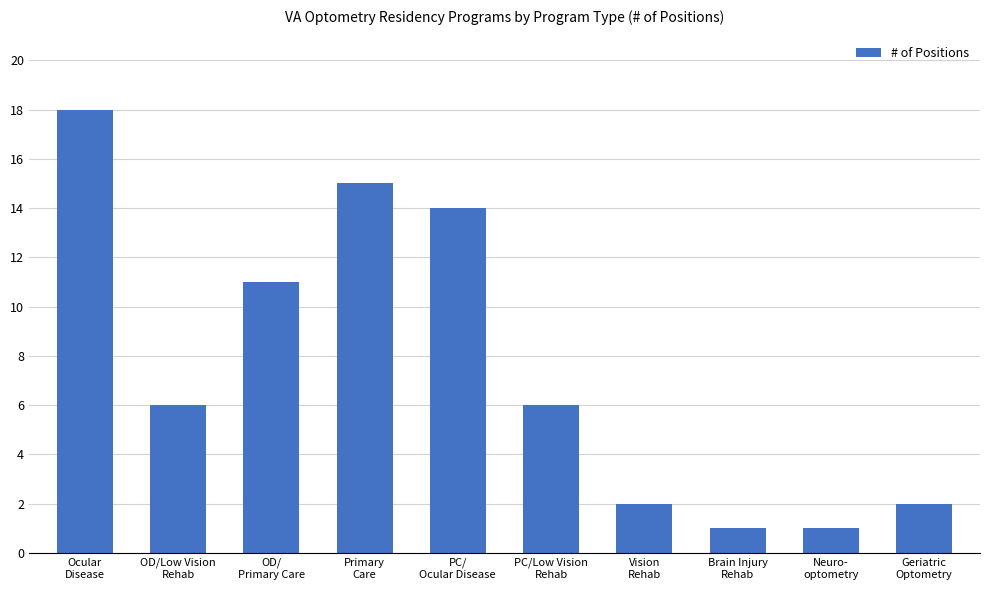

What is the approximate value at PC/
Ocular Disease, to the nearest 5?

15